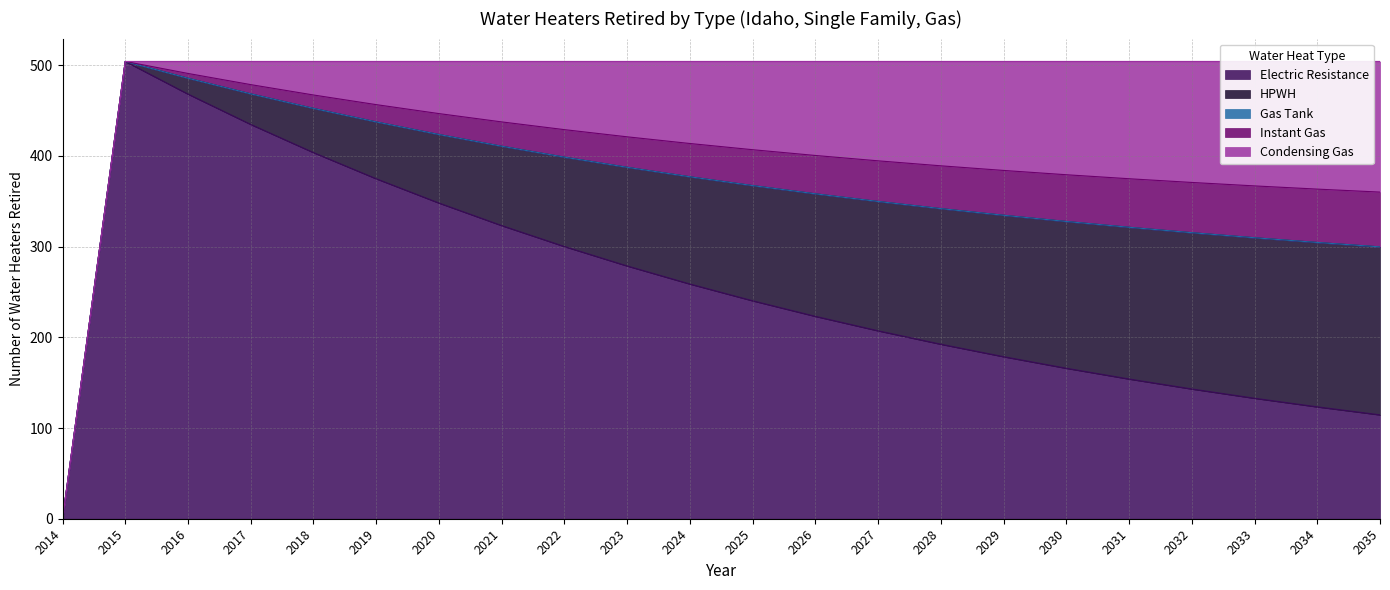

How many distinct data groups are displayed?

5